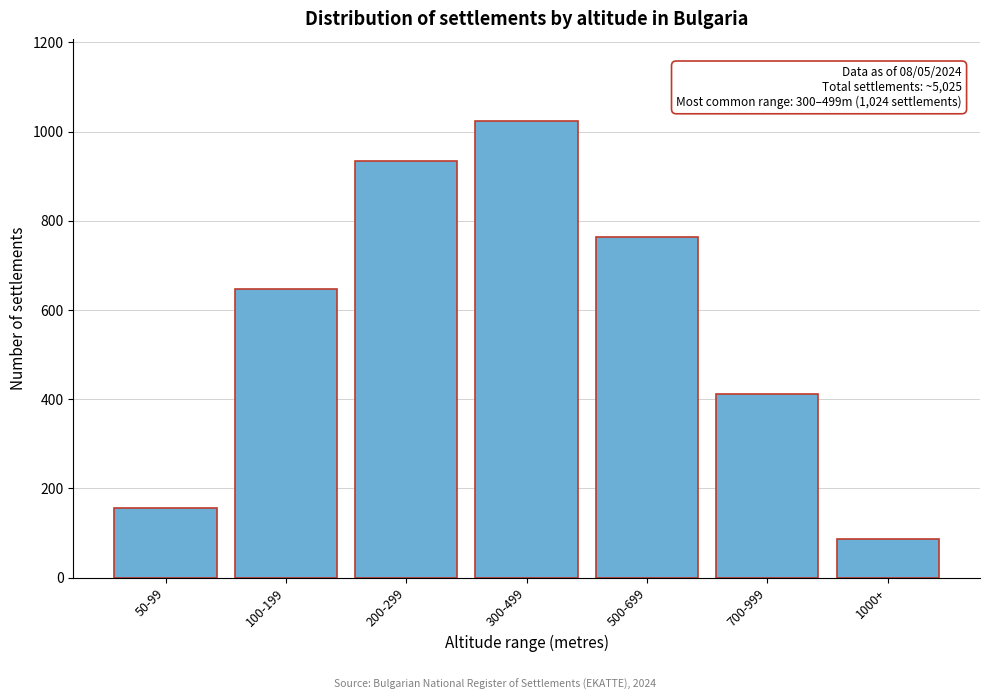

Reading left to right, transcribe all the data shown in this chart.

50-99=156	100-199=648	200-299=935	300-499=1024	500-699=763	700-999=412	1000+=87